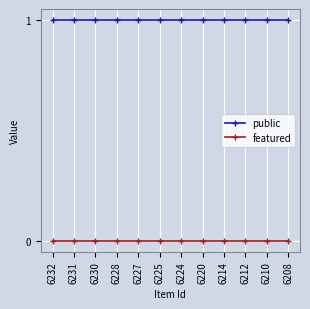

What is the sum of all public values?

12